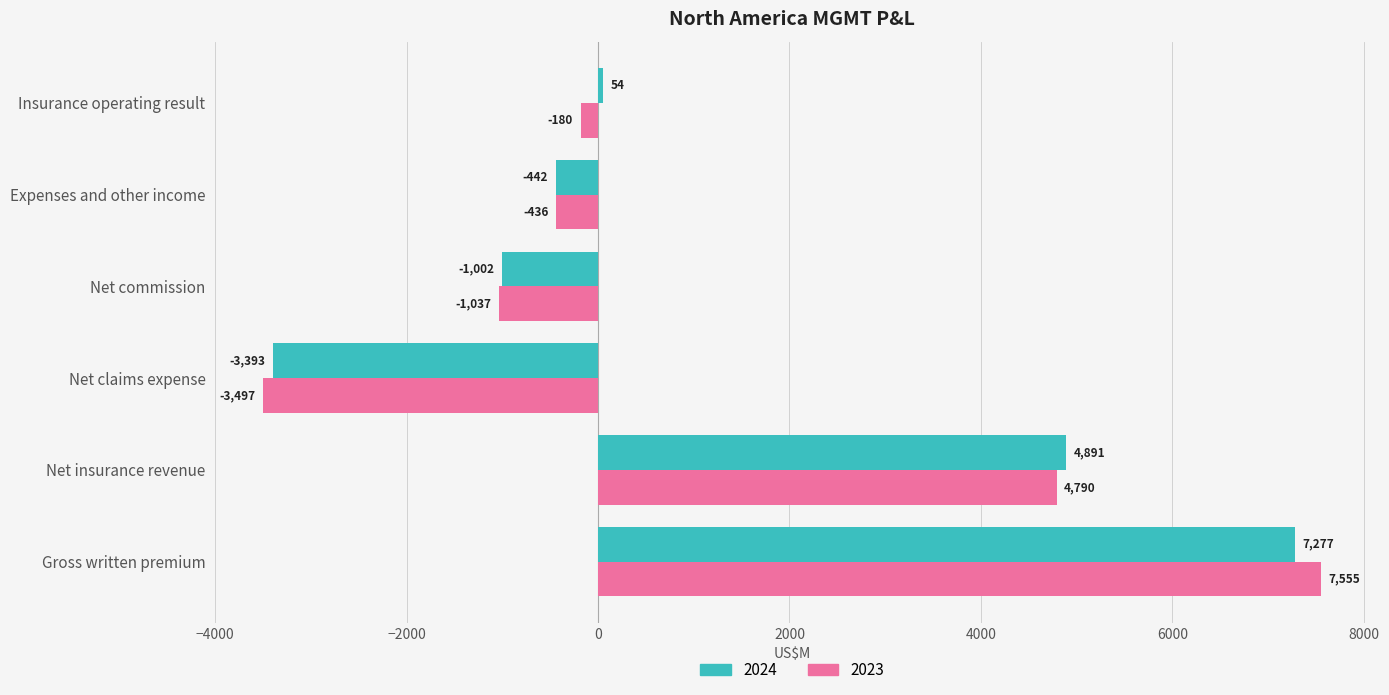

The 2024 series shows 4891 at Net insurance revenue. True or false?

True